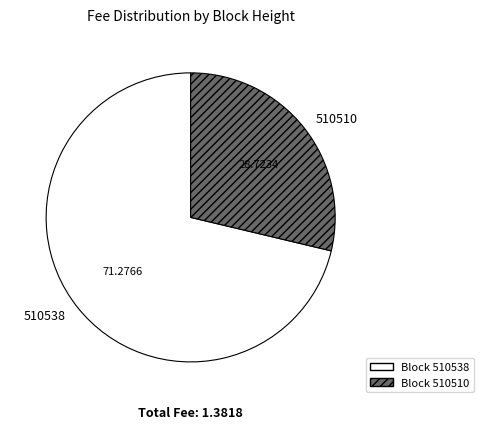

Is the sum of 510538 and 510510 greater than half?

Yes